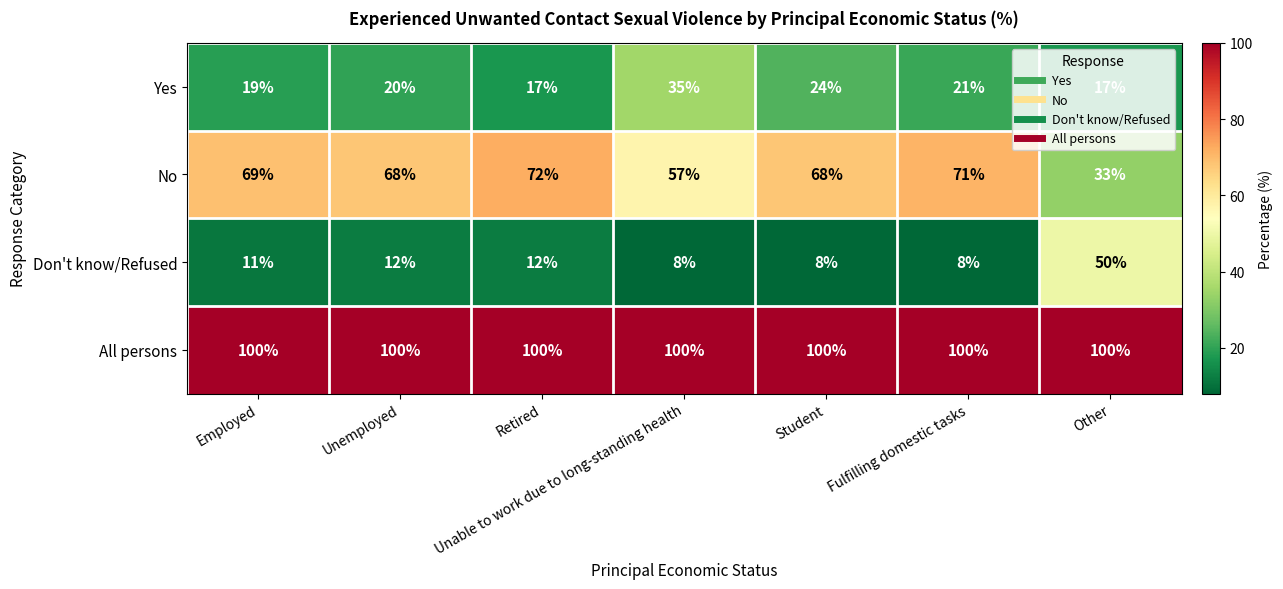

At Unable to work due to long-standing health, list the series in order from largest to smallest.

All persons, No, Yes, Don't know/Refused